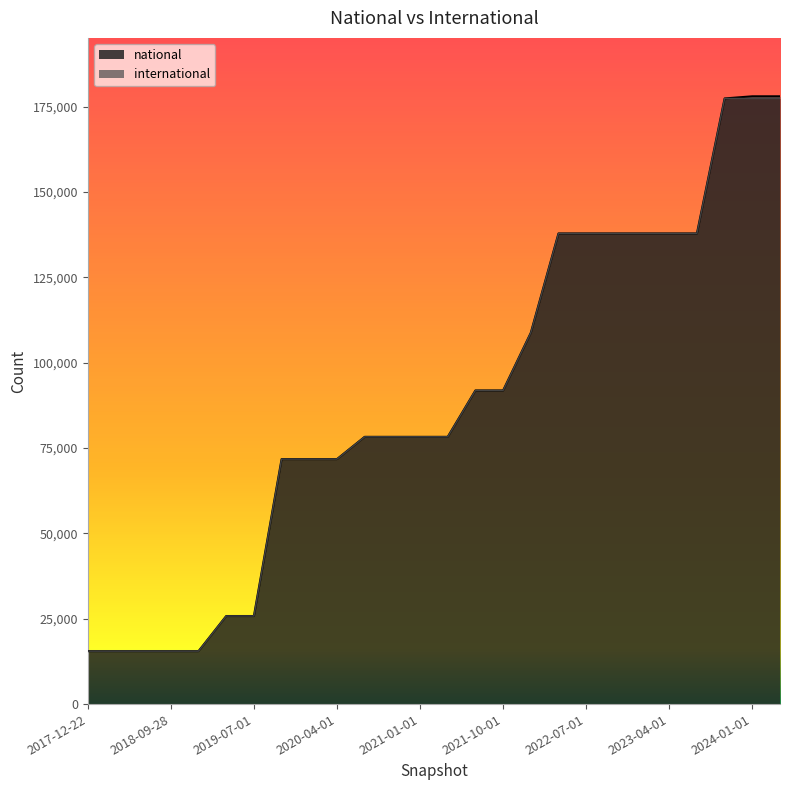

Rank the categories by value from highest to lowest.

2023-10-01, 2024-01-01, 2024-04-01, 2022-04-01, 2022-07-01, 2022-10-01, 2023-01-01, 2023-04-01, 2023-07-01, 2022-01-01, 2021-07-01, 2021-10-01, 2020-07-01, 2020-10-01, 2021-01-01, 2021-04-01, 2019-10-09, 2020-01-01, 2020-04-01, 2019-04-06, 2019-07-01, 2017-12-22, 2018-04-09, 2018-07-11, 2018-09-28, 2019-01-01